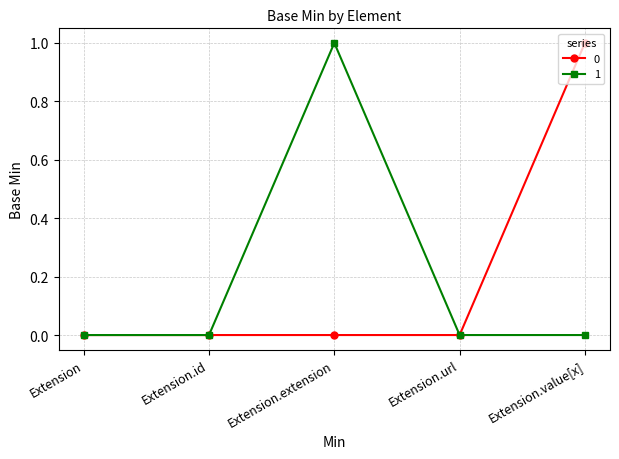

True or false: 1 has a value of -1 at Extension.

False